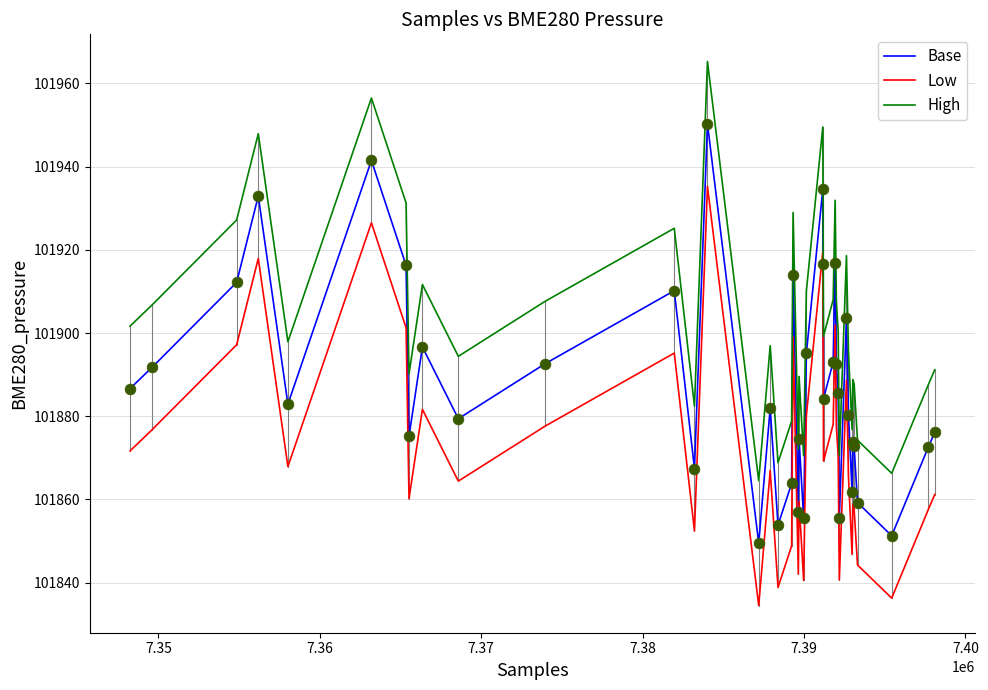

What are all the series names shown in the legend?

Base, Low, High